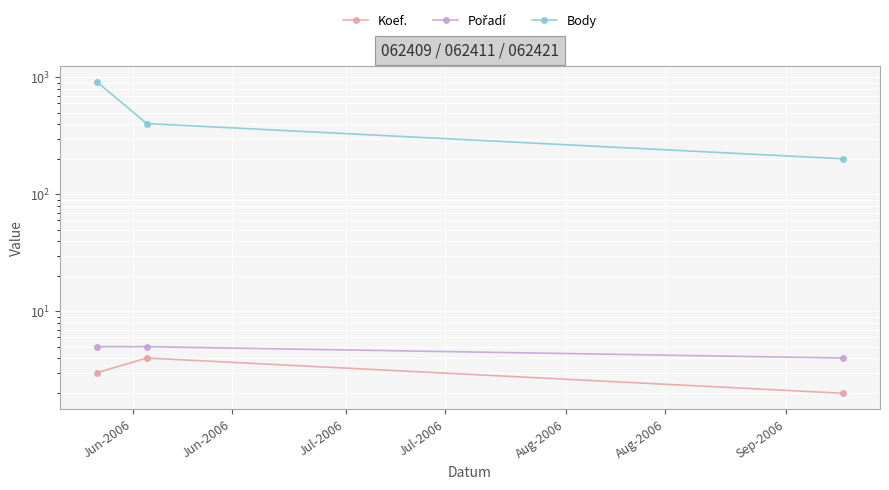

True or false: Koef. has a value of 1 at Jun-2006.

False